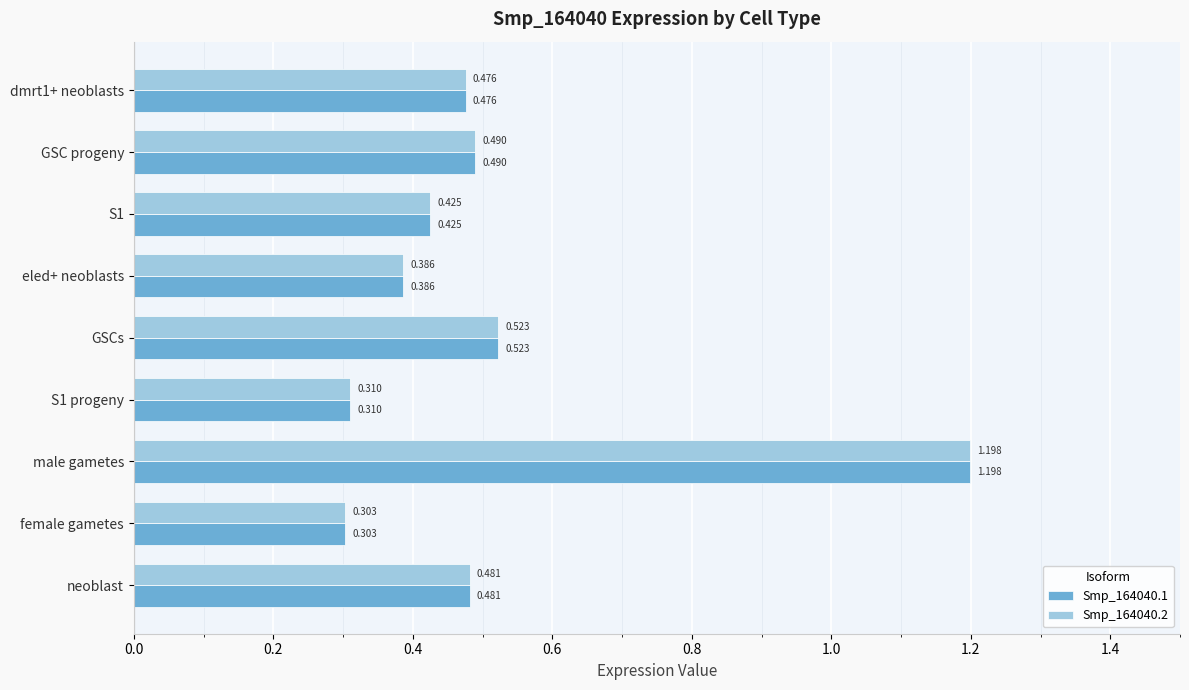

Where is Smp_164040.1 nearest to the value 0?

female gametes